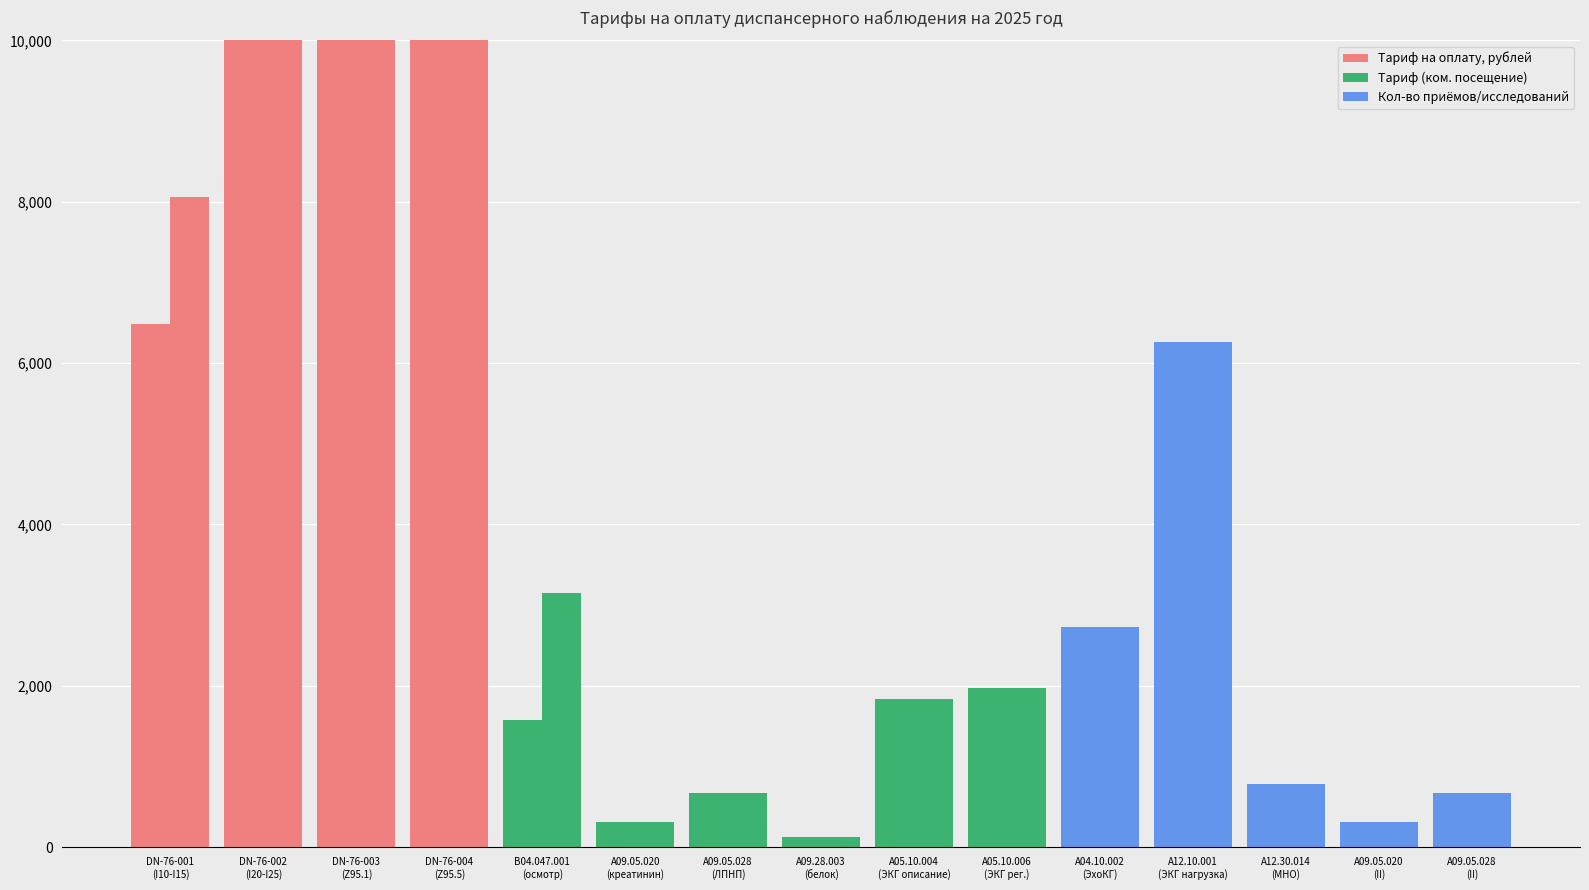

How many bars are there in each group?

2